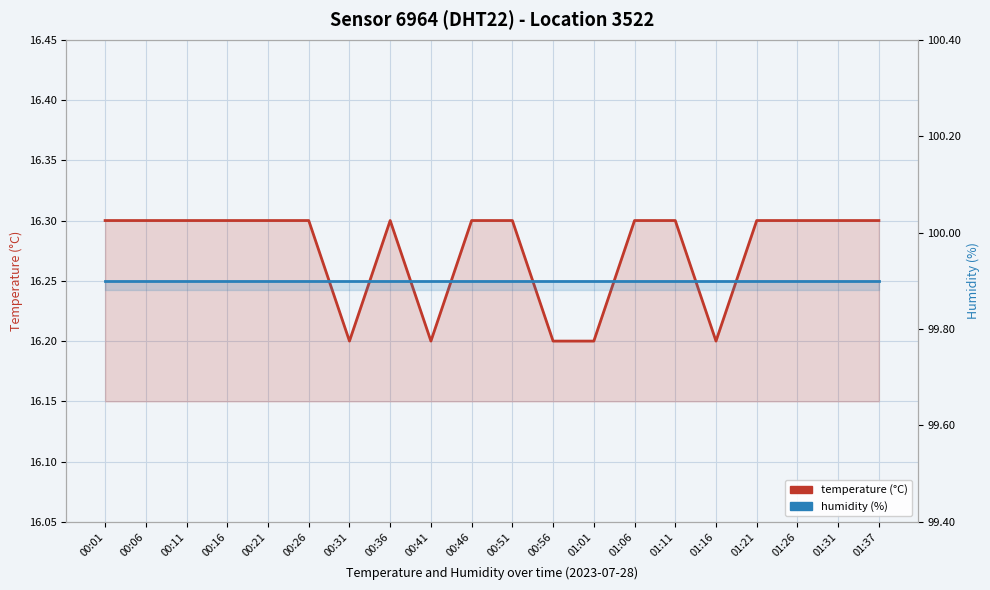

What is the difference between the temperature values at 00:21 and 00:31?

0.1